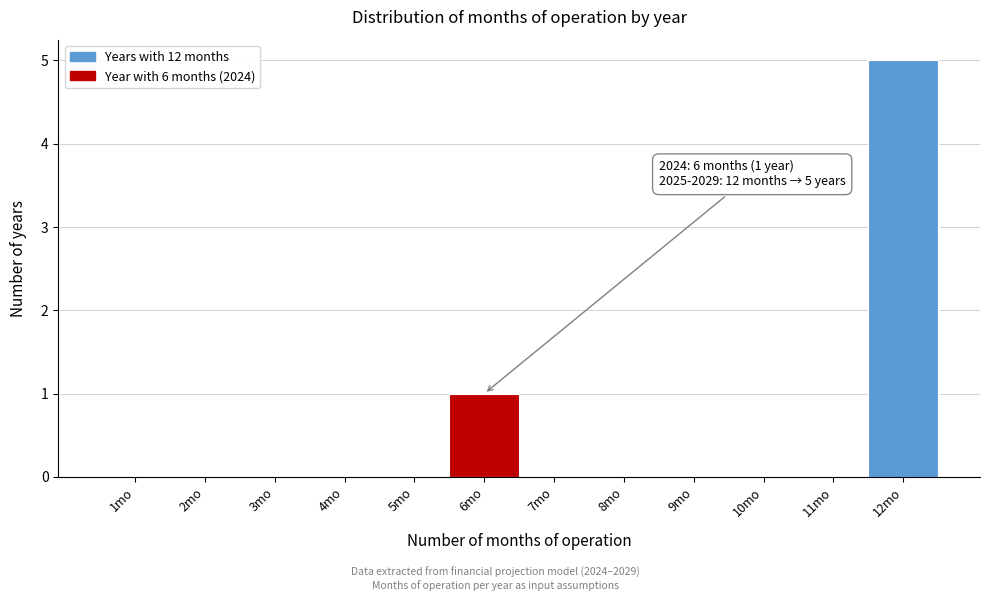

Which range on the x-axis has the tallest bar?

11.5 to 12.5